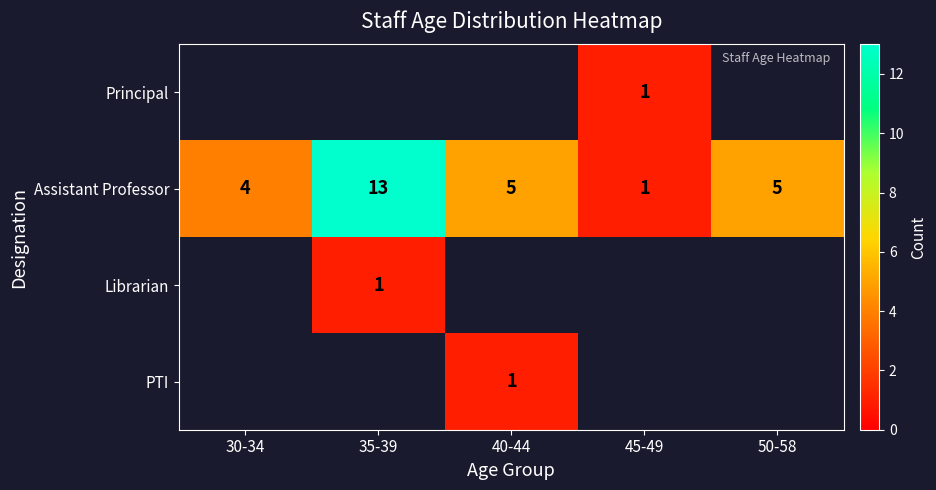

True or false: Assistant Professor has a value of 1 at 45-49.

True